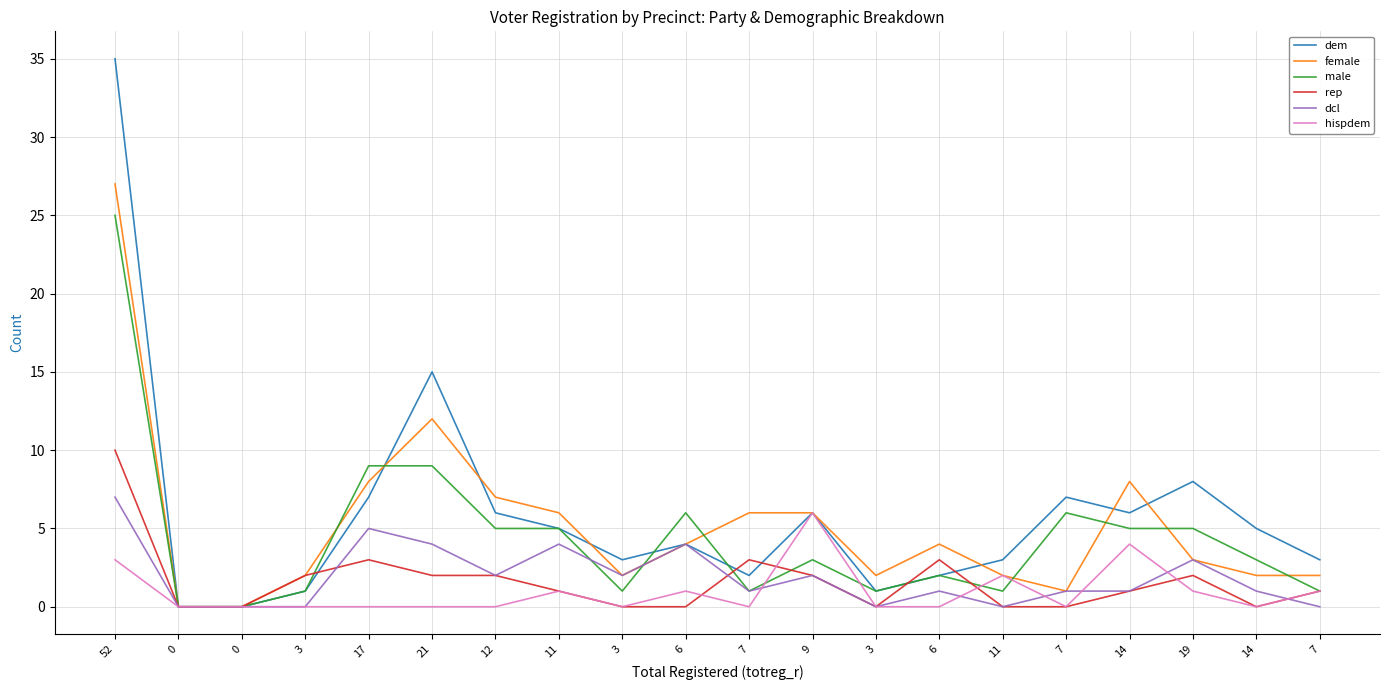

What is the sum of all male values?

89